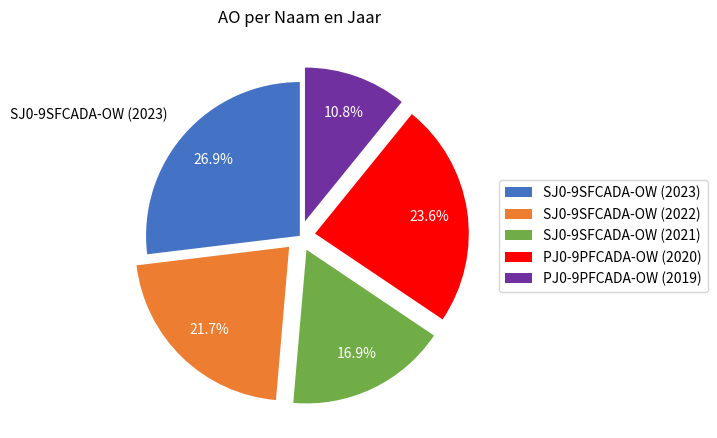

Between SJ0-9SFCADA-OW (2022) and PJ0-9PFCADA-OW (2020), which is larger?

PJ0-9PFCADA-OW (2020)